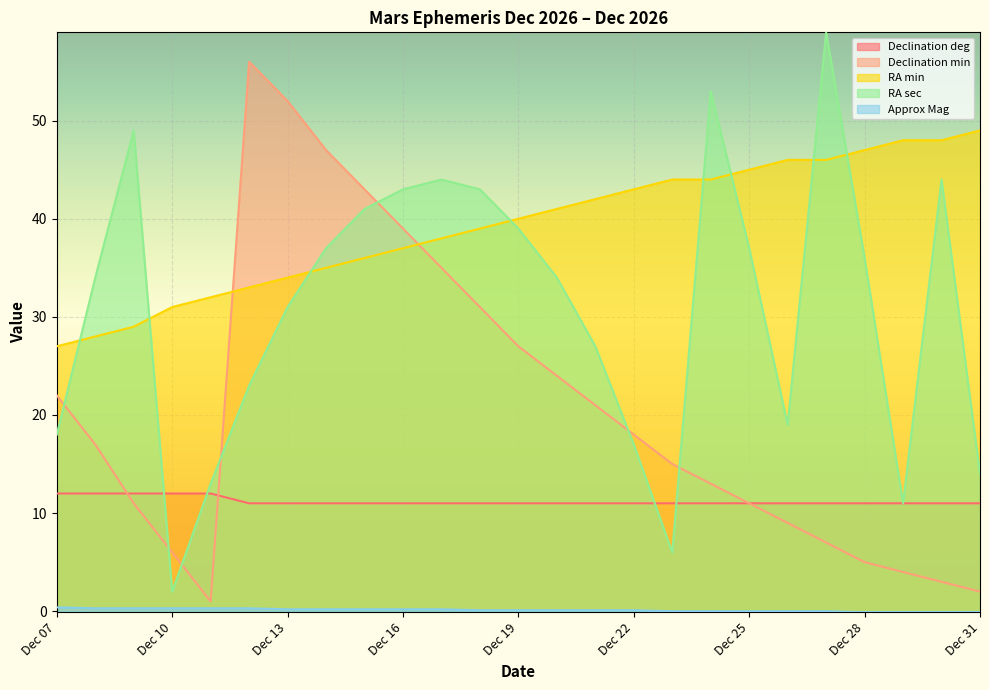

True or false: RA min and Declination min intersect in this chart.

True